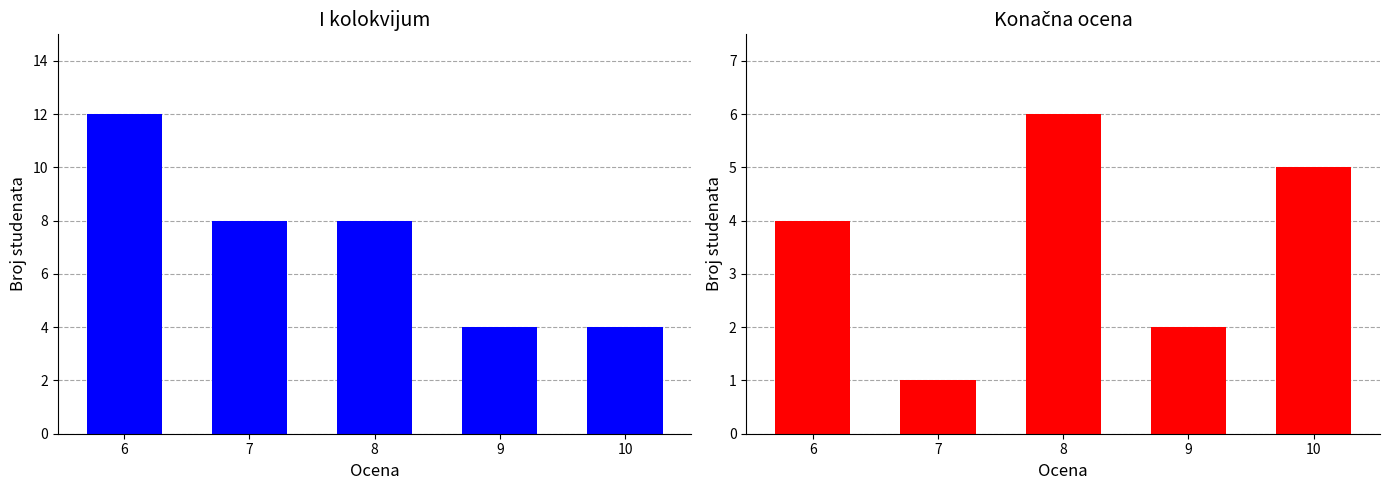

Between 8 and 10, which series saw the biggest shift?

I kolokvijum